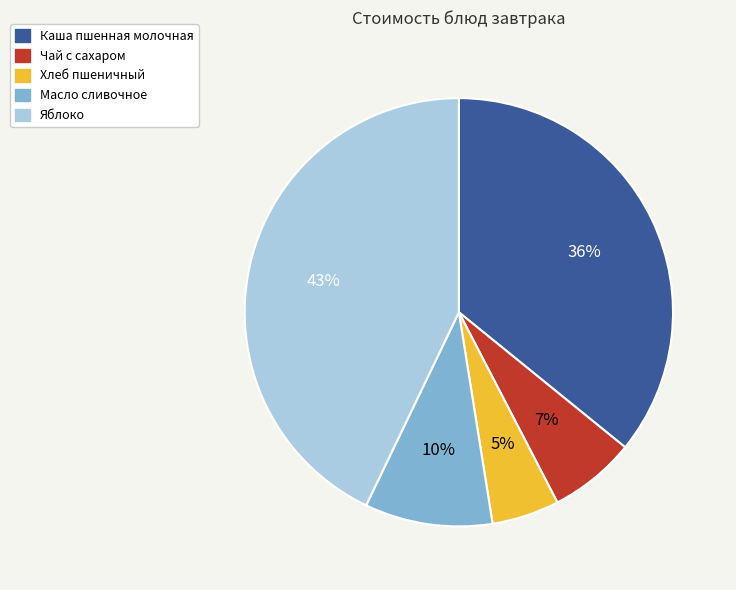

To the nearest percent, what is the difference between the largest and smallest slice percentages?

38%